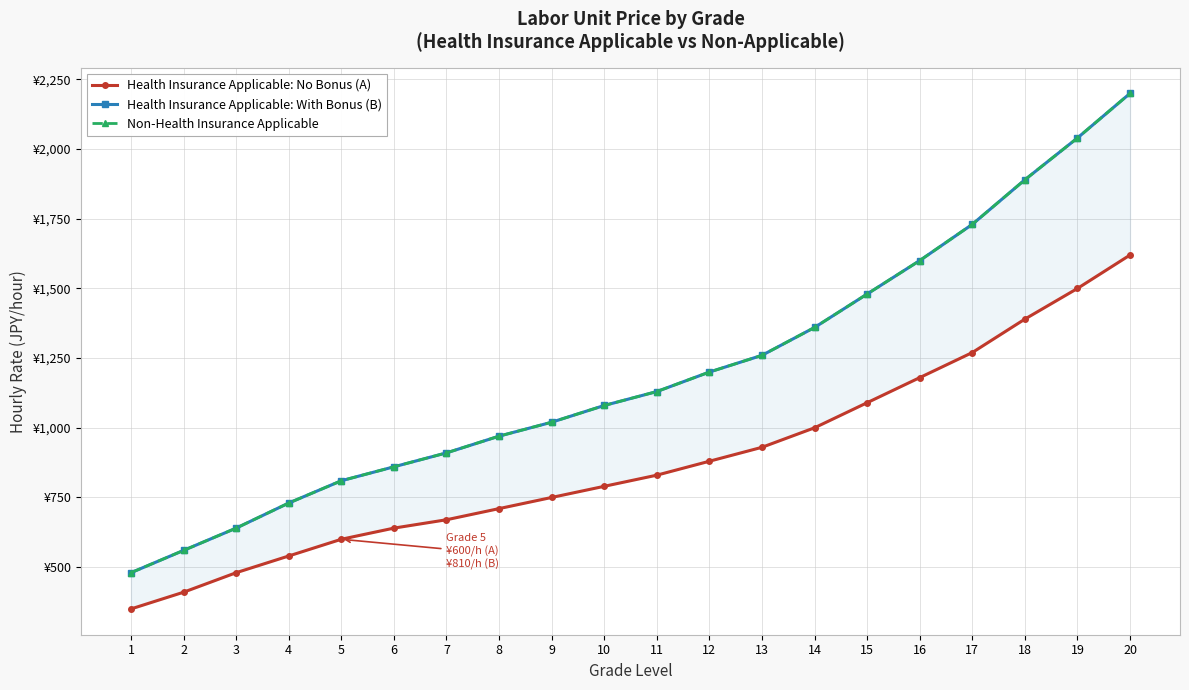

What is the sum of the Health Insurance Applicable: With Bonus (B) values at 16 and 5?

2410